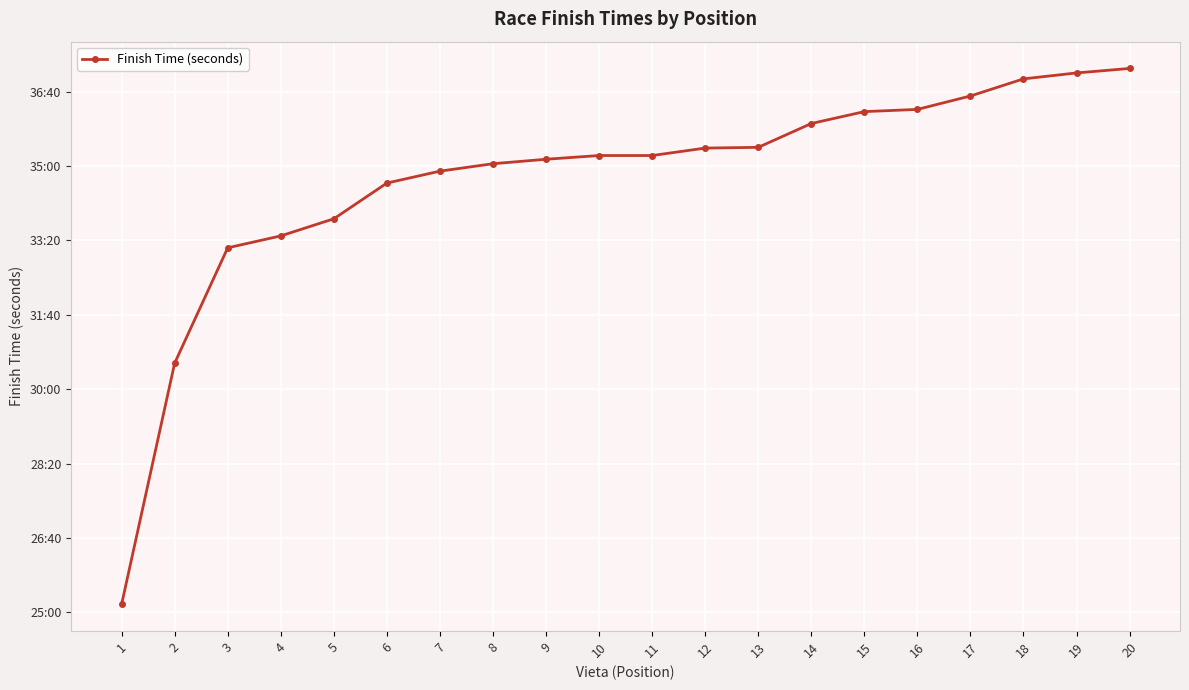

Reading right to left, extract all data points from this chart.

2231	2225	2217	2194	2176	2173	2157	2125	2124	2114	2114	2109	2103	2093	2077	2029	2006	1990	1835	1511